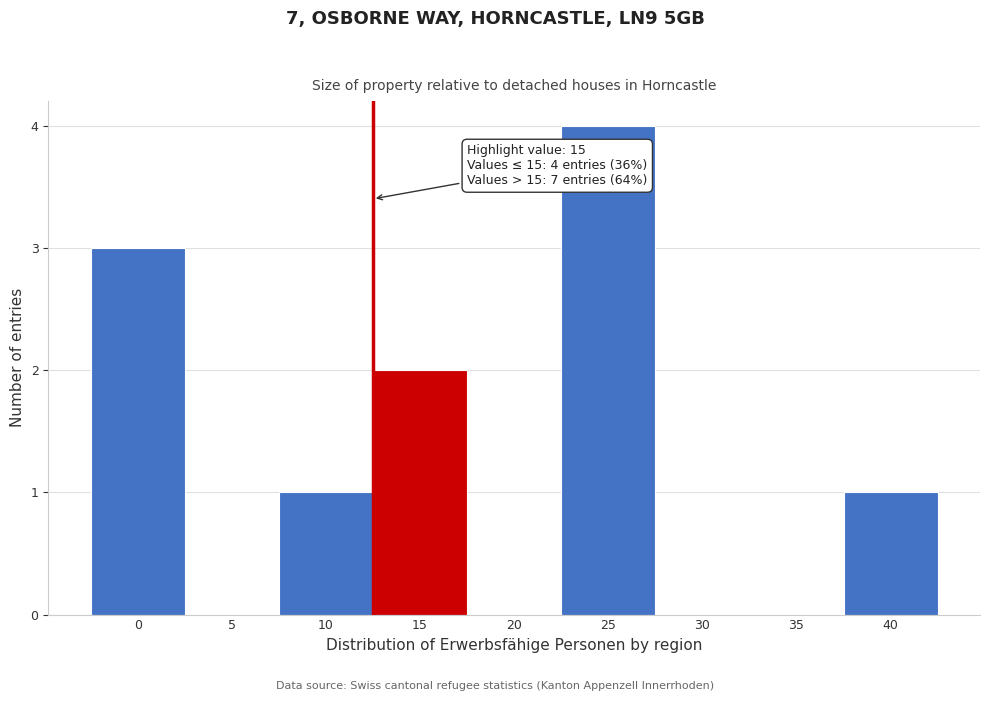

Reading right to left, list all the values displayed in this chart.

40=1	35=0	30=0	25=4	20=0	15=2	10=1	5=0	0=3